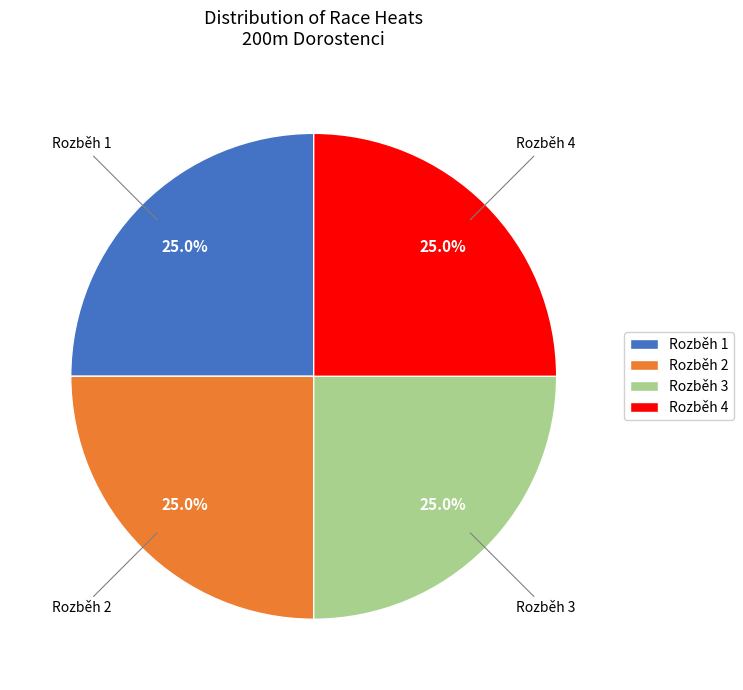

Is there a majority slice in this chart?

No